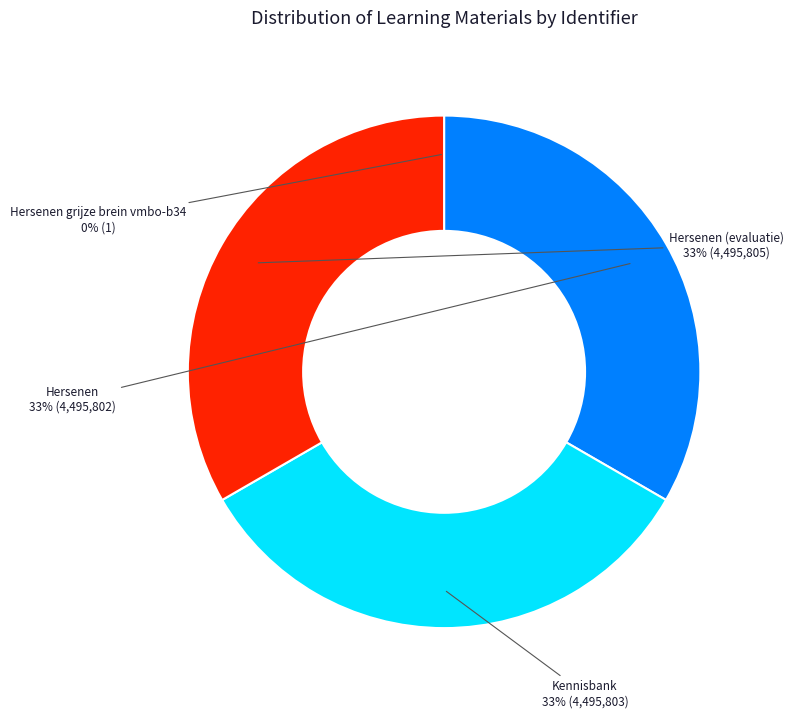

Combined, do Hersenen and Kennisbank account for over 50%?

Yes